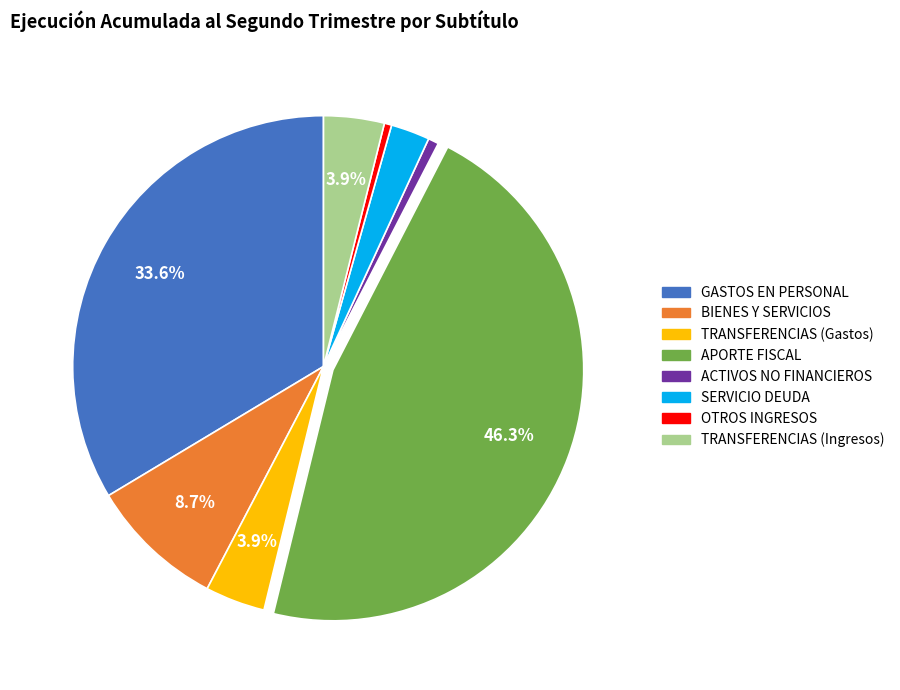

Is there any slice that represents more than half of the pie?

No